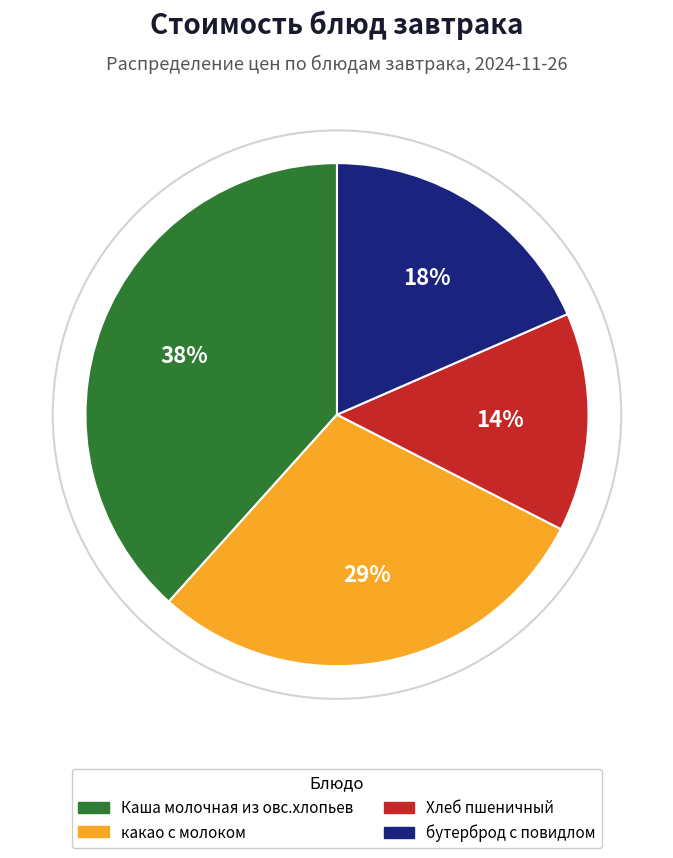

To the nearest percent, what is the average slice percentage?

25%